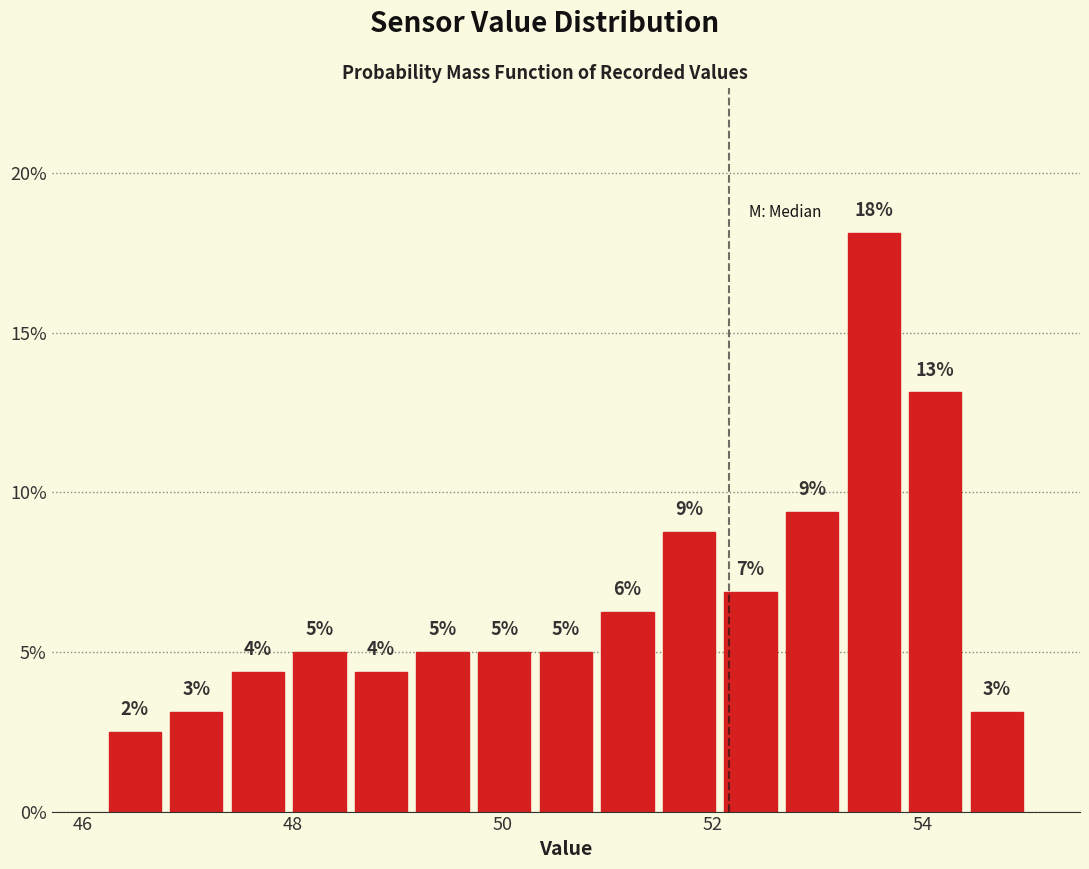

Read against the x-axis, roughly where is the centre of the tallest bar?

53.6